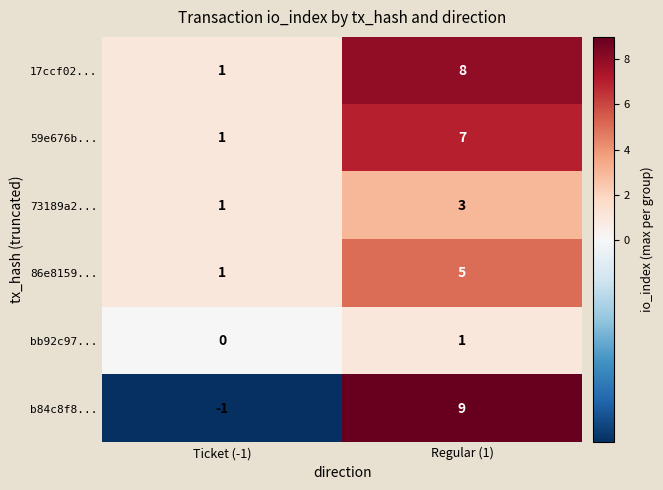

Reading left to right, transcribe all the data shown in this chart.

17ccf02...: 1	8
59e676b...: 1	7
73189a2...: 1	3
86e8159...: 1	5
bb92c97...: 0	1
b84c8f8...: -1	9